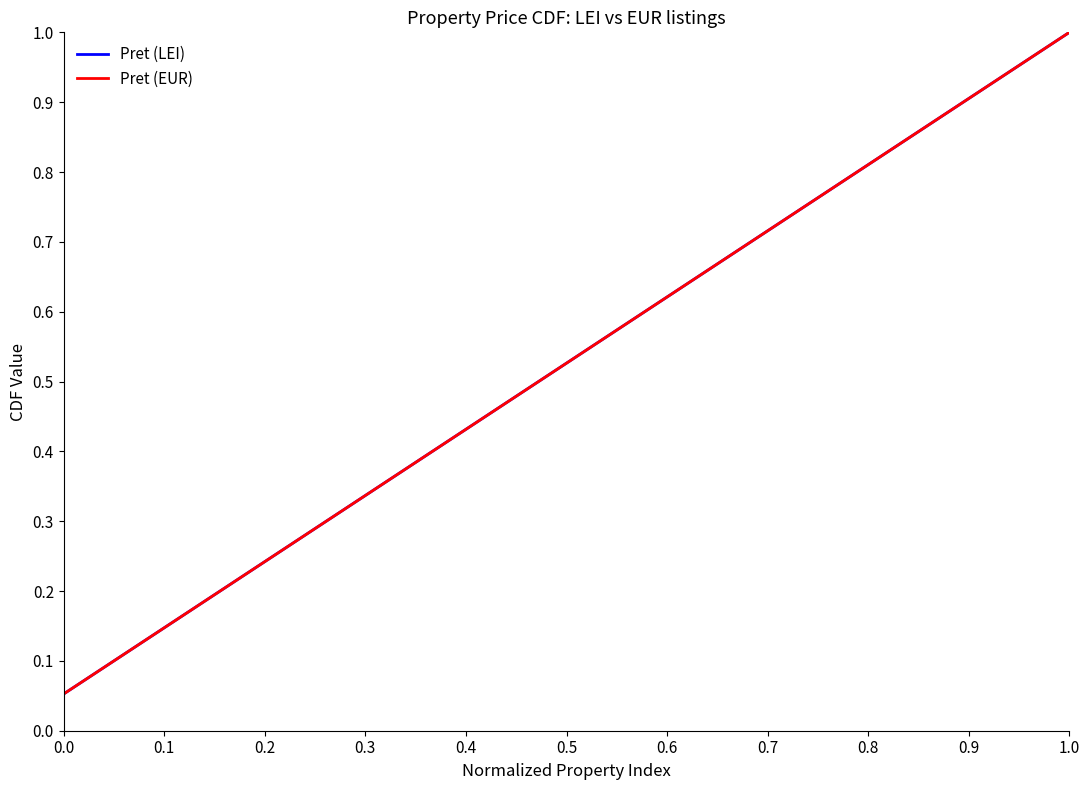

True or false: Pret (LEI) and Pret (EUR) intersect in this chart.

False